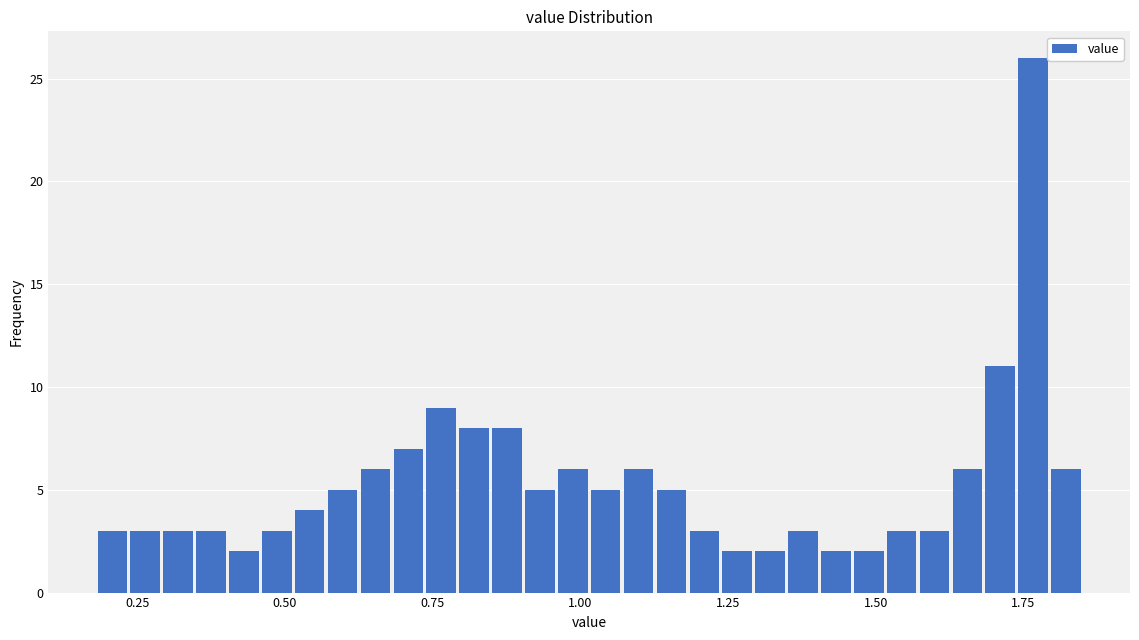

Around what value on the x-axis is the tallest bar? Give the approximate position of its centre, as read against the axis.

1.75